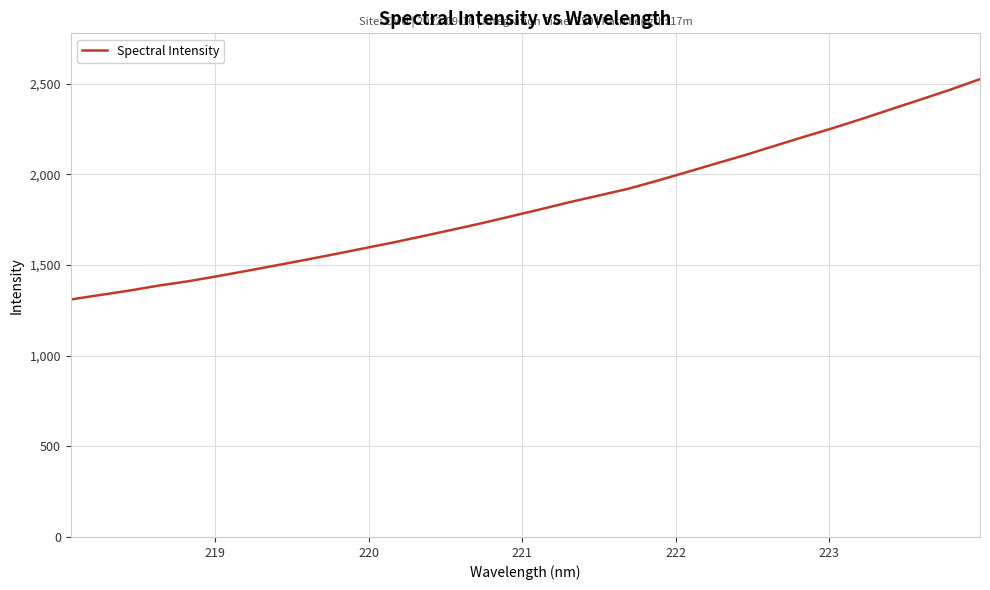

What is the difference between the maximum and minimum values?

1215.2